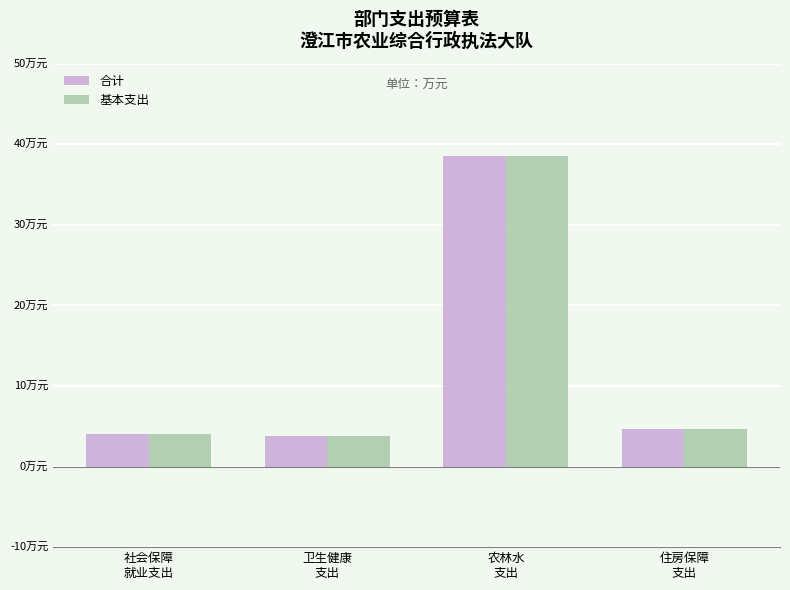

What is the maximum value for 合计?

38.5